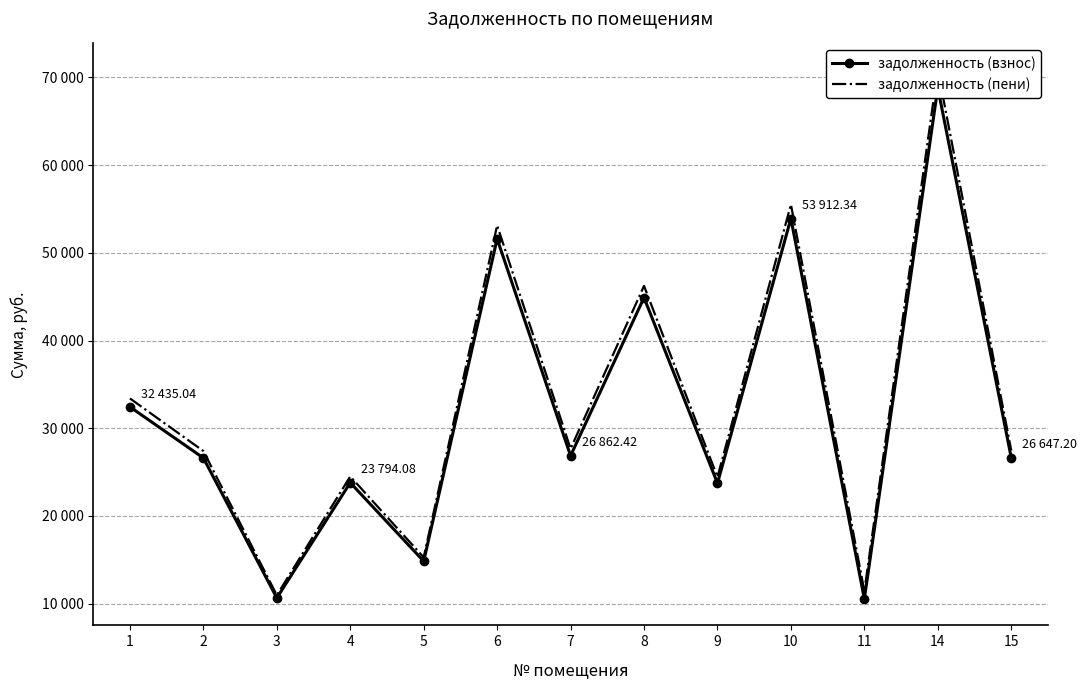

At how many categories does at least one series exceed 56869?

1